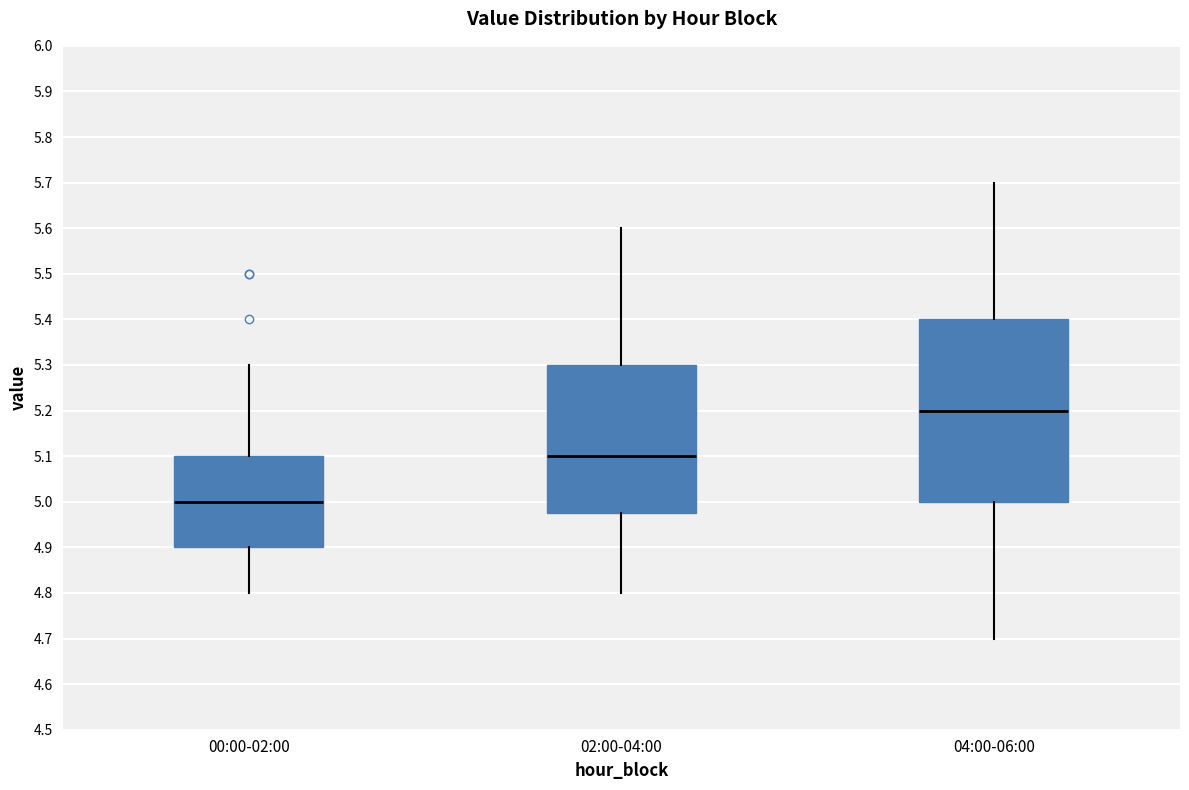

Reading left to right, transcribe this box plot: for each box, give where its median line is, the range the box spans, and where its two whiskers end, as read against the y-axis. The values are not printed on the chart, so give them approximately, as read against the axis.

00:00-02:00: median 5.00, box 4.90 to 5.10, whiskers 4.80 to 5.30
02:00-04:00: median 5.10, box 4.98 to 5.30, whiskers 4.80 to 5.60
04:00-06:00: median 5.20, box 5.00 to 5.40, whiskers 4.70 to 5.70